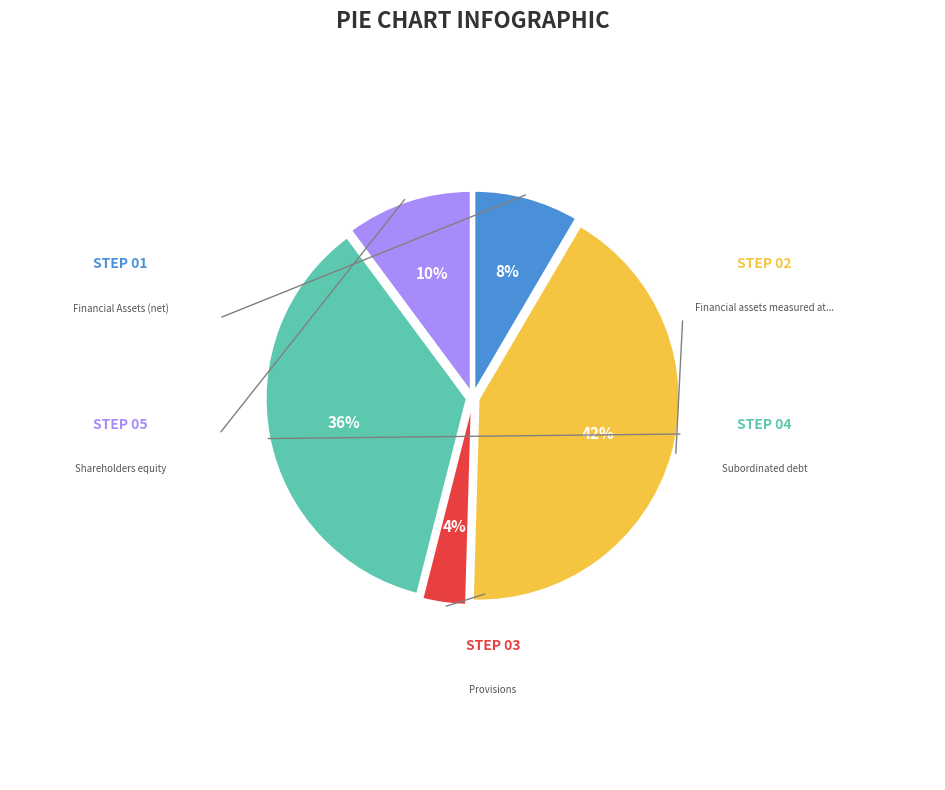

Is there any slice that represents more than half of the pie?

No